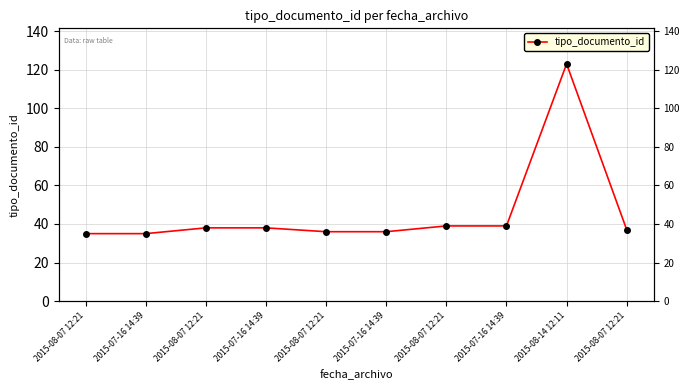

Is it true that the value at 2015-08-07 12:21 is 26?

False